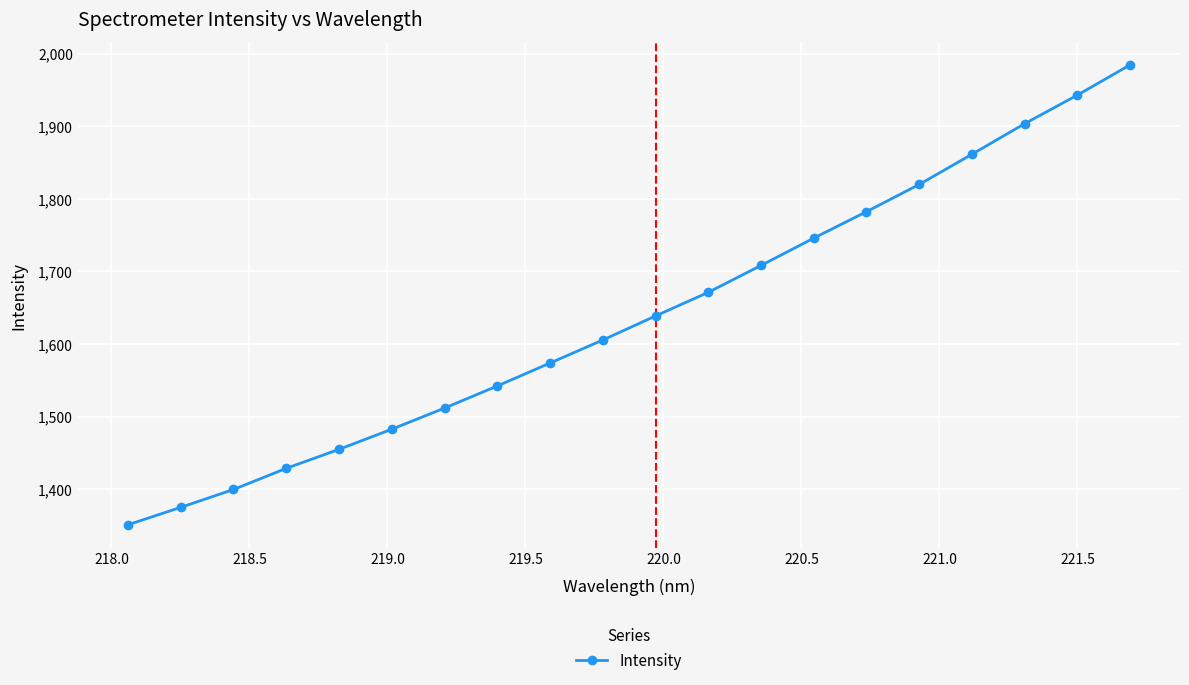

How many data points are above 1638?

10